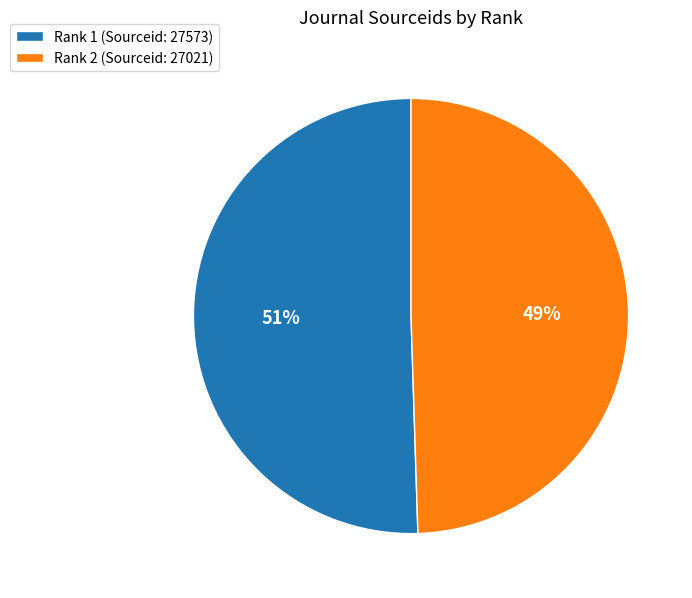

Which slice is the largest?

Rank 1 (Sourceid: 27573)